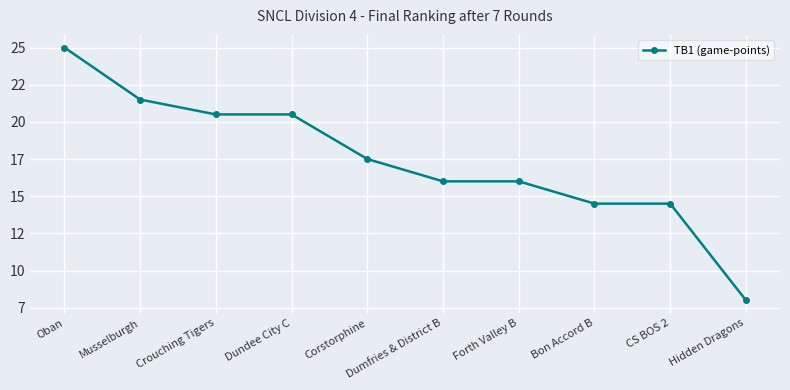

Reading left to right, extract all data points from this chart.

Oban=25.0	Musselburgh=21.5	Crouching Tigers=20.5	Dundee City C=20.5	Corstorphine=17.5	Dumfries & District B=16.0	Forth Valley B=16.0	Bon Accord B=14.5	CS BOS 2=14.5	Hidden Dragons=8.0